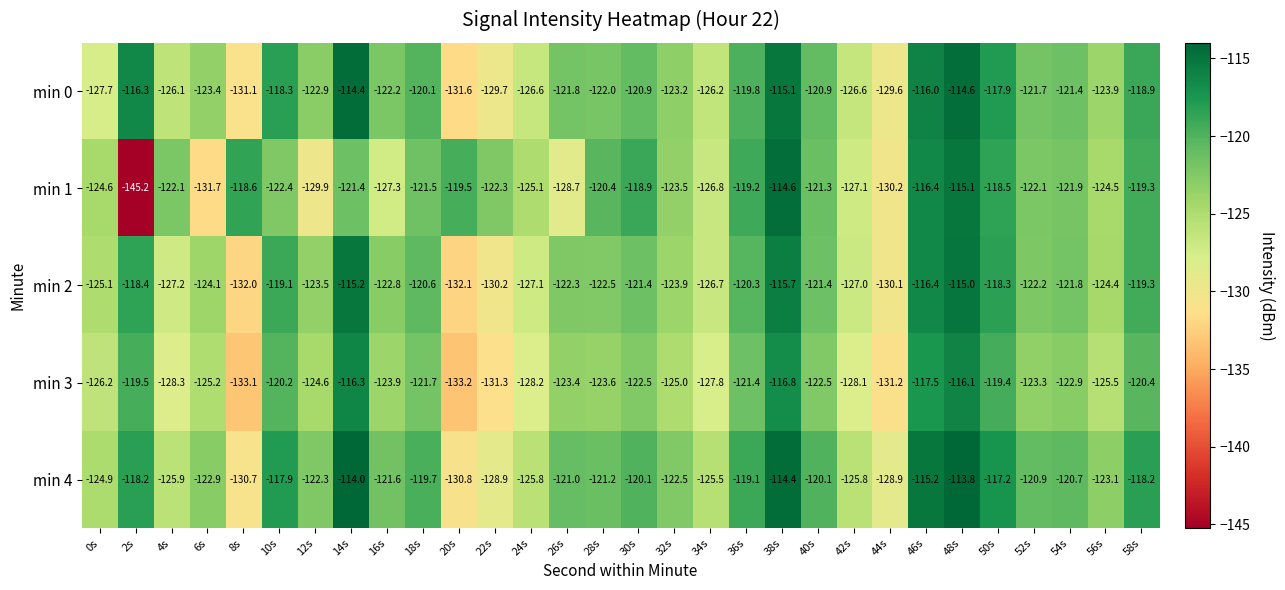

The value of min 1 at 2s is -145.2. True or false?

True